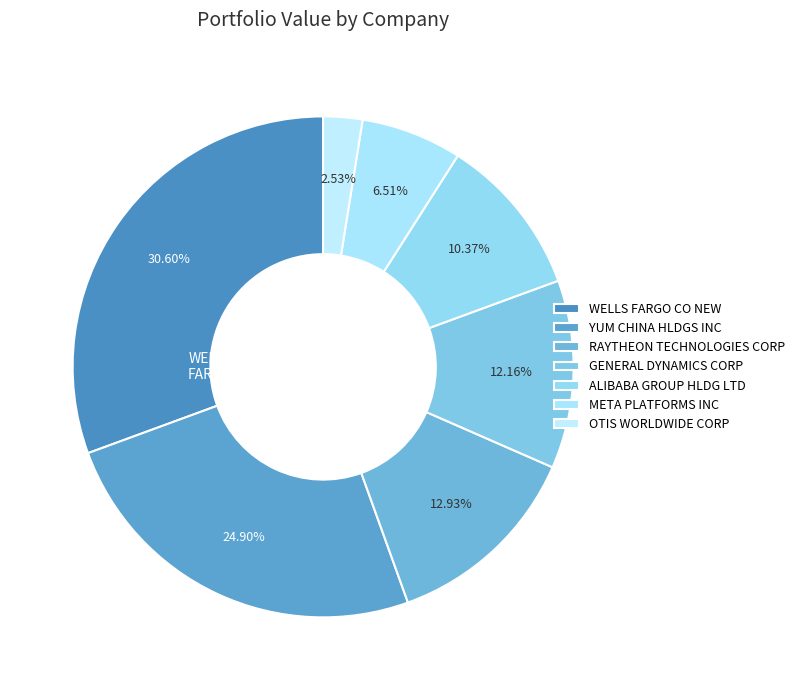

Which slice is the smallest?

OTIS WORLDWIDE CORP